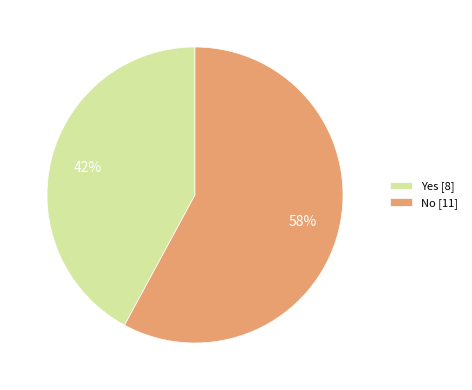

Rank the categories by value from highest to lowest.

No, Yes